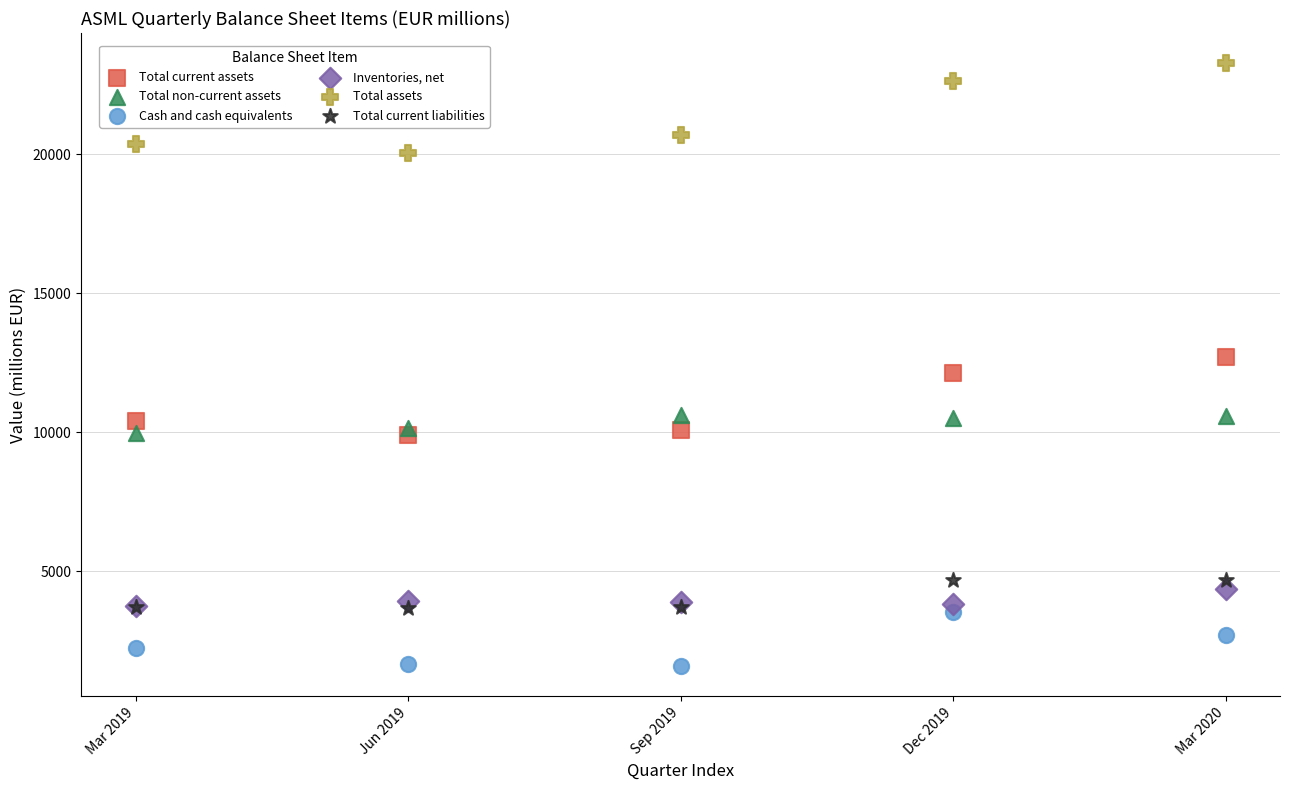

What are all the series names shown in the legend?

Total current assets, Total non-current assets, Cash and cash equivalents, Inventories, net, Total assets, Total current liabilities